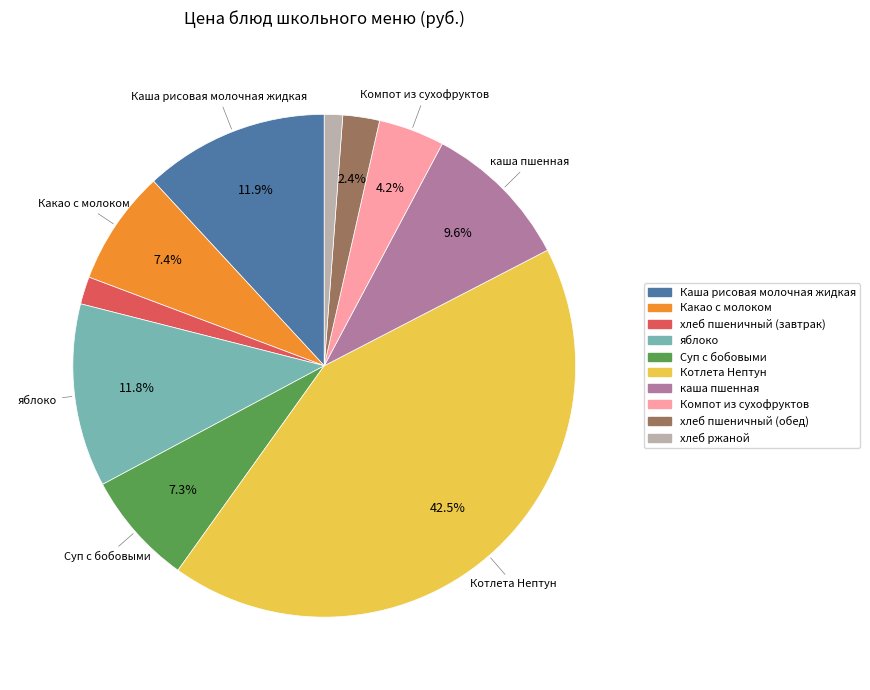

Is it true that хлеб пшеничный (завтрак) is 17% of the pie?

False